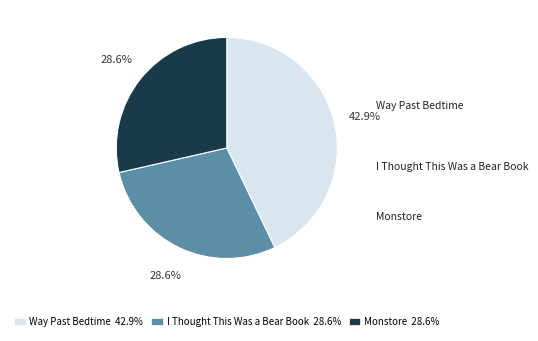

To the nearest percent, what is the average slice percentage?

33%